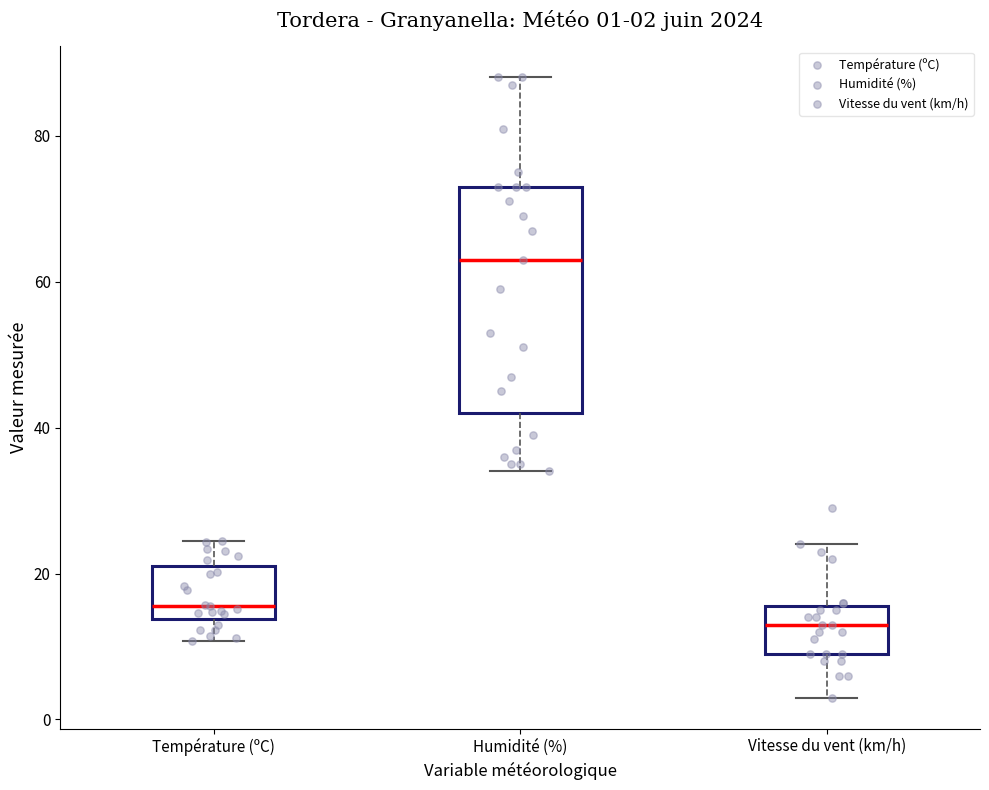

Comparing the boxes themselves (not the whiskers), which one is the tallest?

Humidité (%)